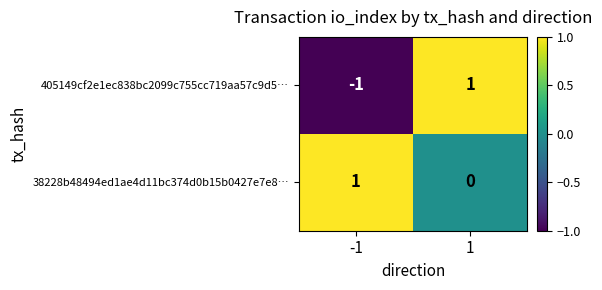

How many data points does each series have?

2